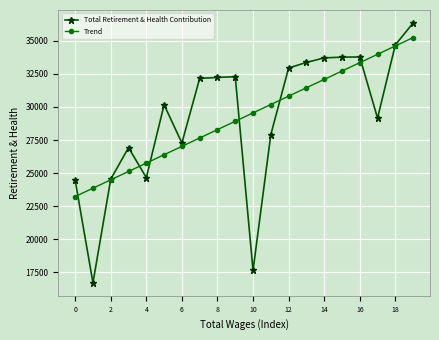

What are all the series names shown in the legend?

Total Retirement & Health Contribution, Trend